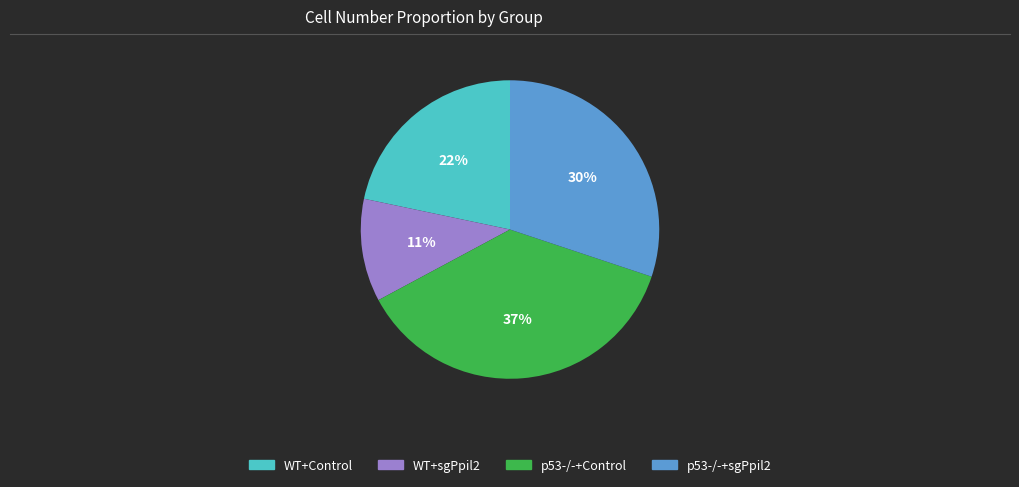

To the nearest percent, what is the average slice percentage?

25%